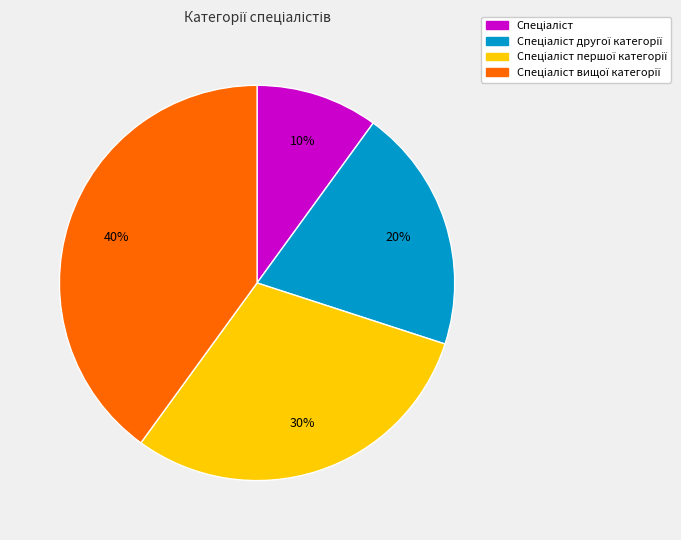

To the nearest percent, what is the difference between the largest and smallest slice percentages?

30%